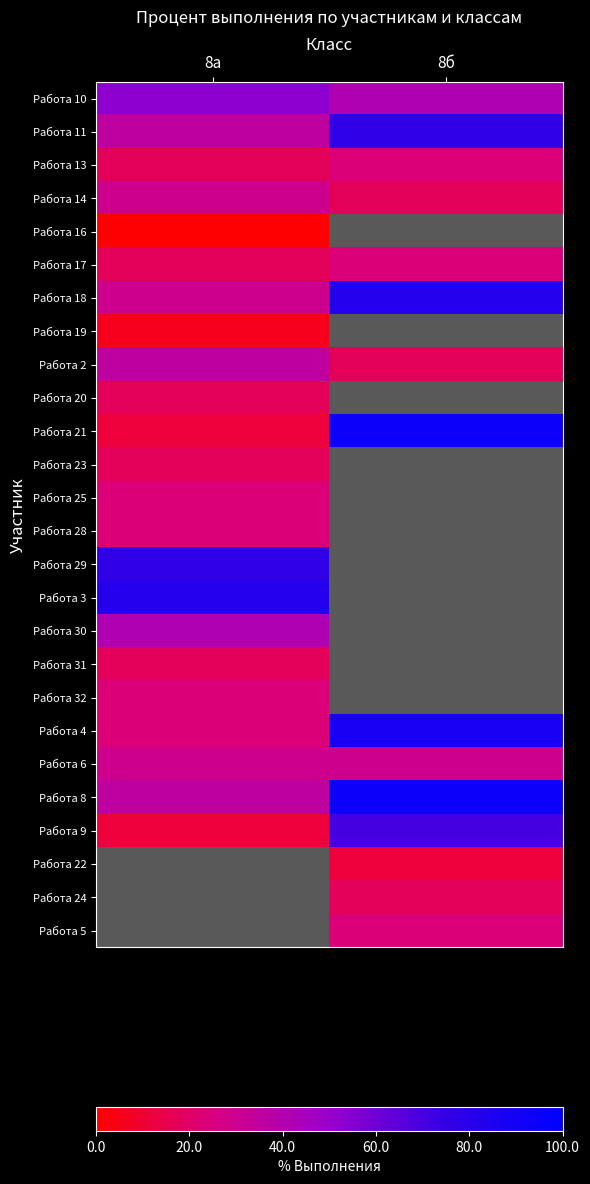

What is the sum of all Работа 17 values?

41.2